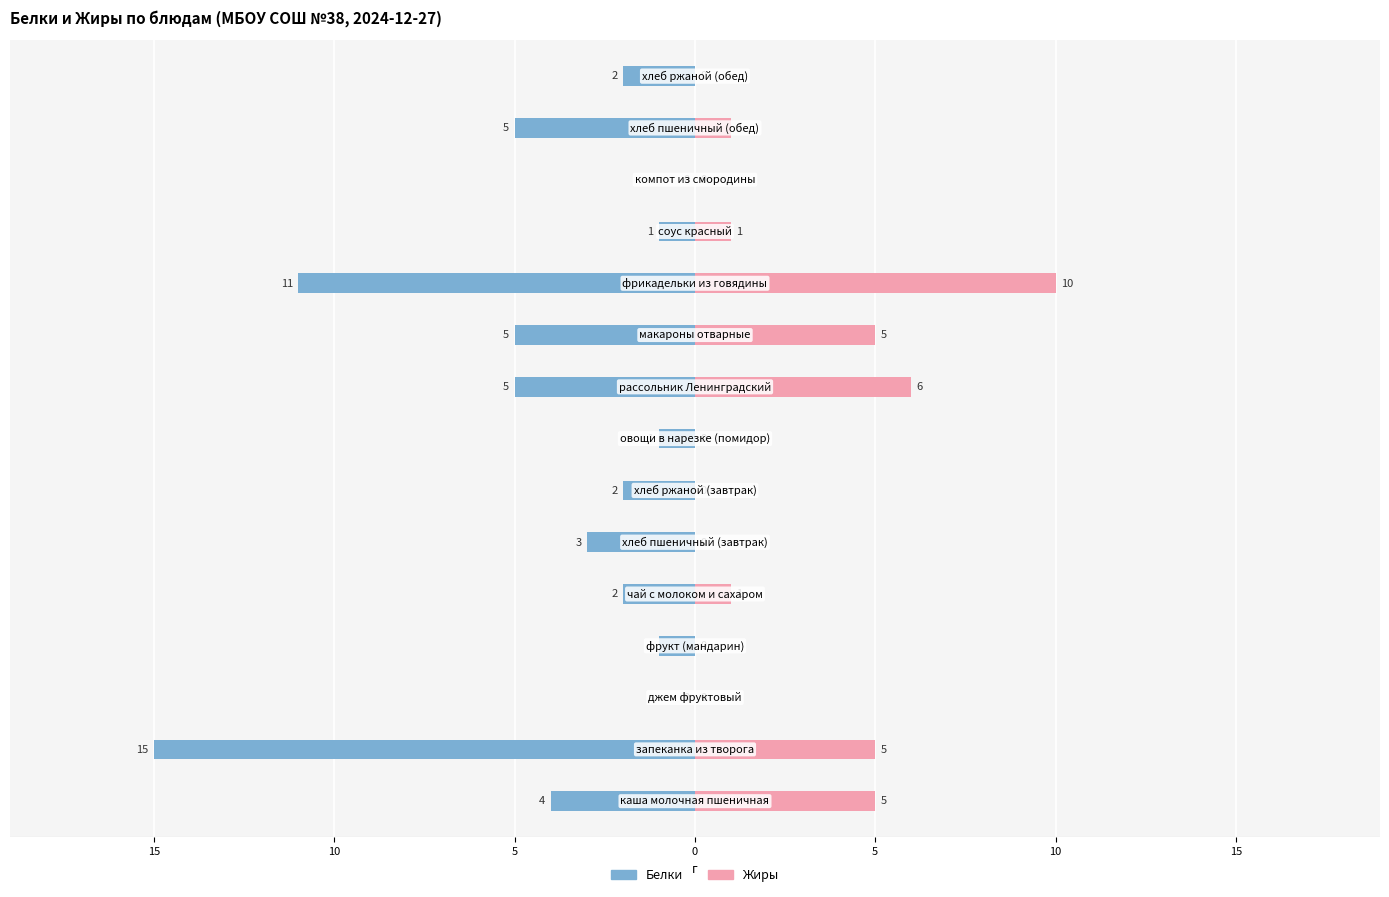

How many values in Белки are below zero?

13